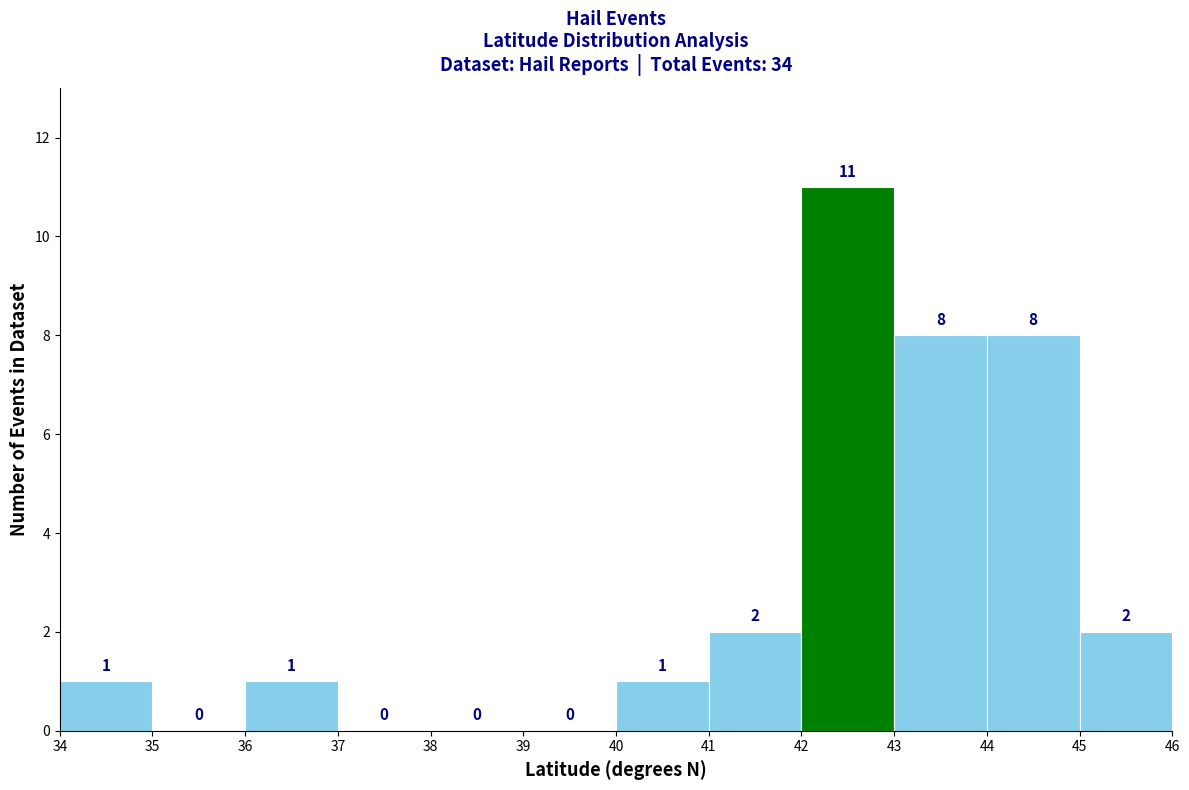

What is the height of the bar covering 43 to 44 on the x-axis?

8